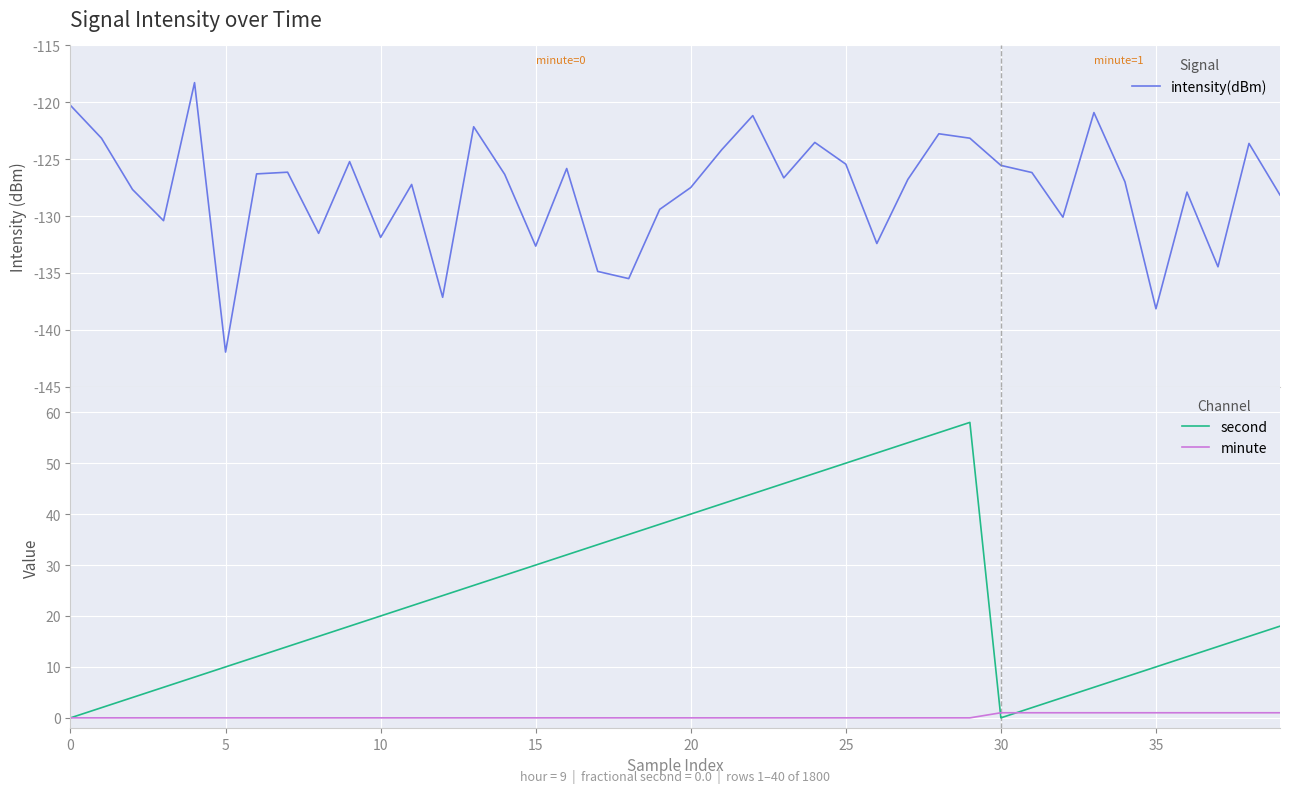

How many data points does each series have?

40